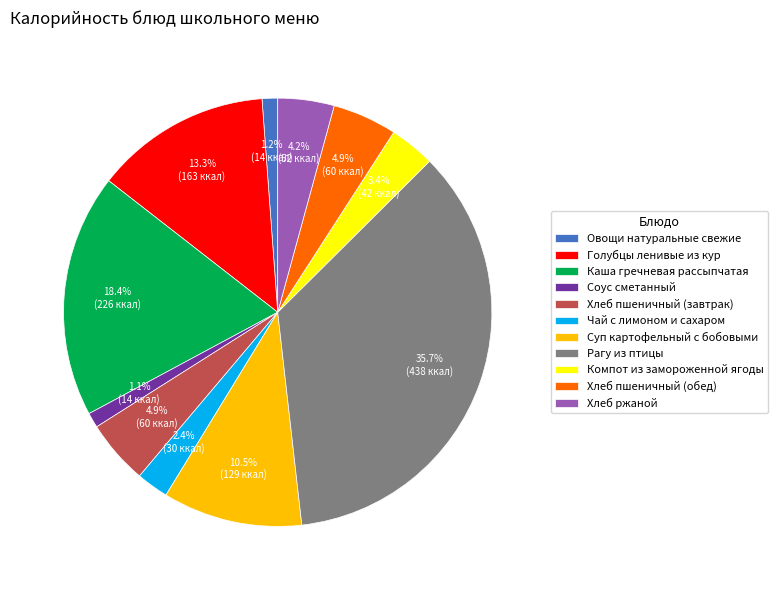

Which has a higher value, Соус сметанный or Каша гречневая рассыпчатая?

Каша гречневая рассыпчатая